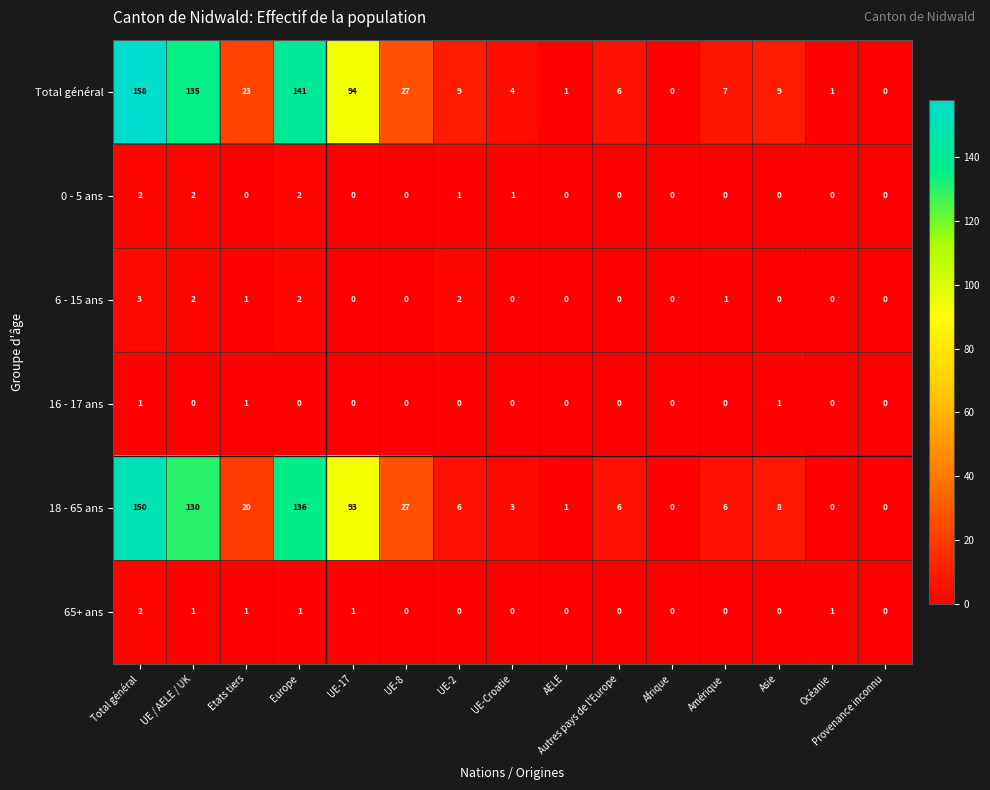

Where does the 18 - 65 ans series first go above 6?

Total général